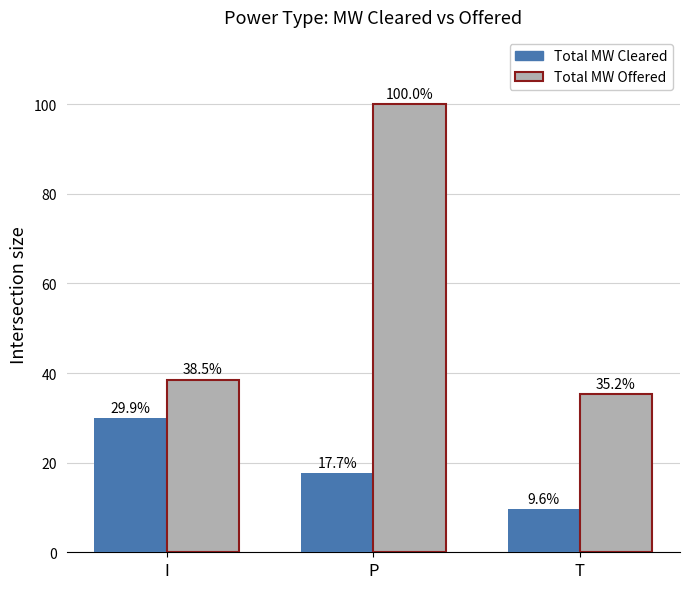

What is the difference between the second highest and minimum values in the Total MW Offered series?

3.3